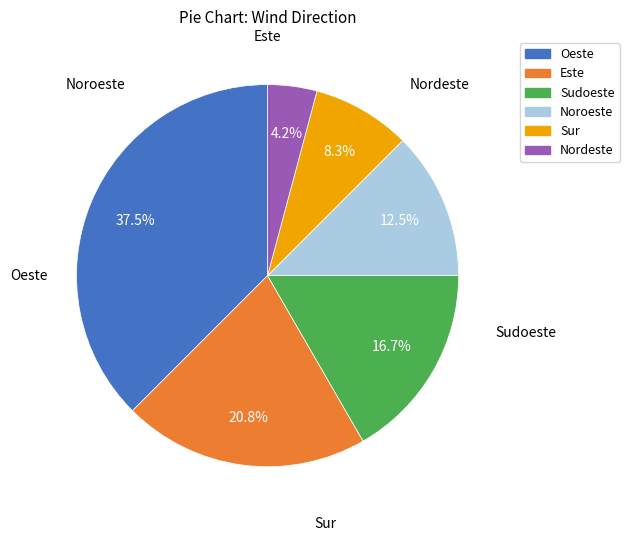

How many segments does this pie chart have?

6